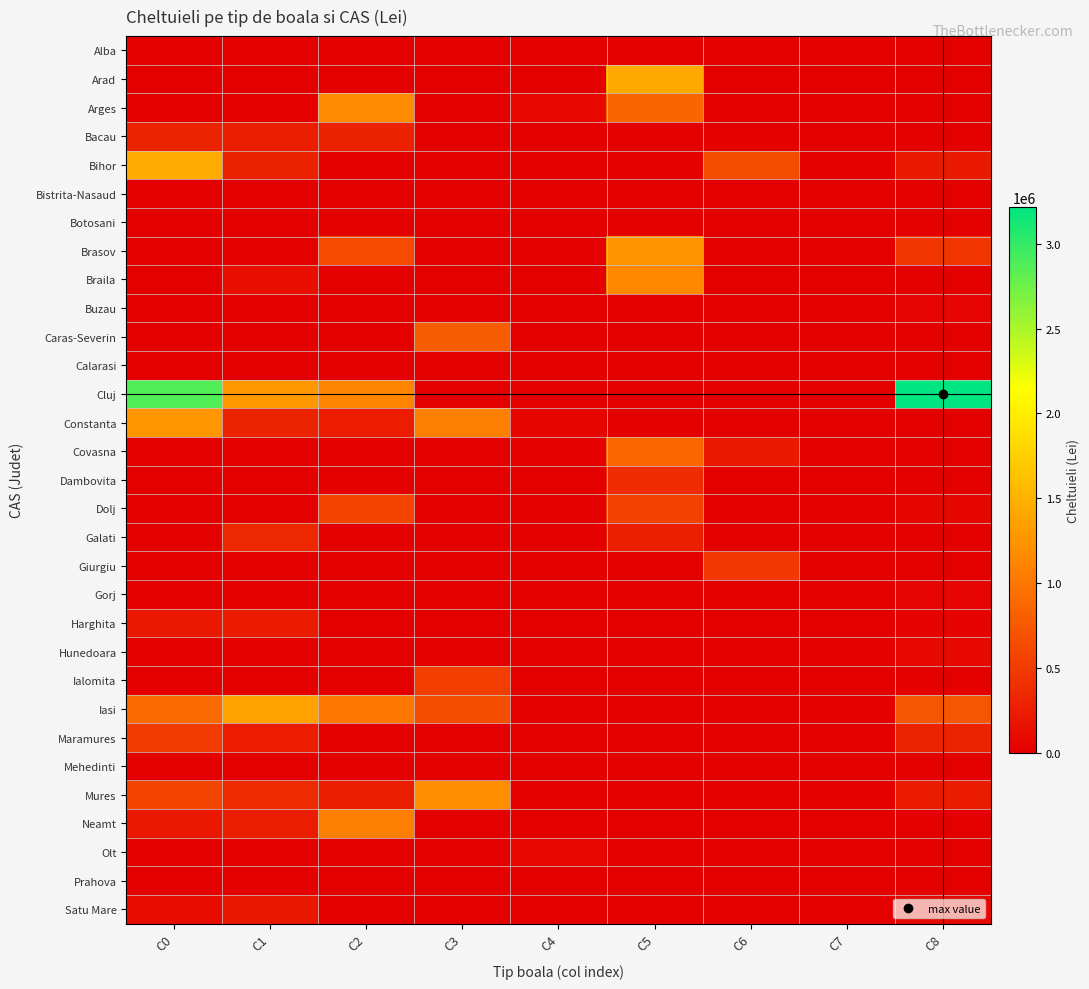

List the series in order of their peak value, lowest first.

Alba, Bistrita-Nasaud, Botosani, Calarasi, Mehedinti, Prahova, Buzau, Gorj, Olt, Hunedoara, Satu Mare, Harghita, Bacau, Galati, Dambovita, Giurgiu, Maramures, Ialomita, Dolj, Caras-Severin, Covasna, Neamt, Braila, Arges, Mures, Brasov, Constanta, Iasi, Arad, Bihor, Cluj